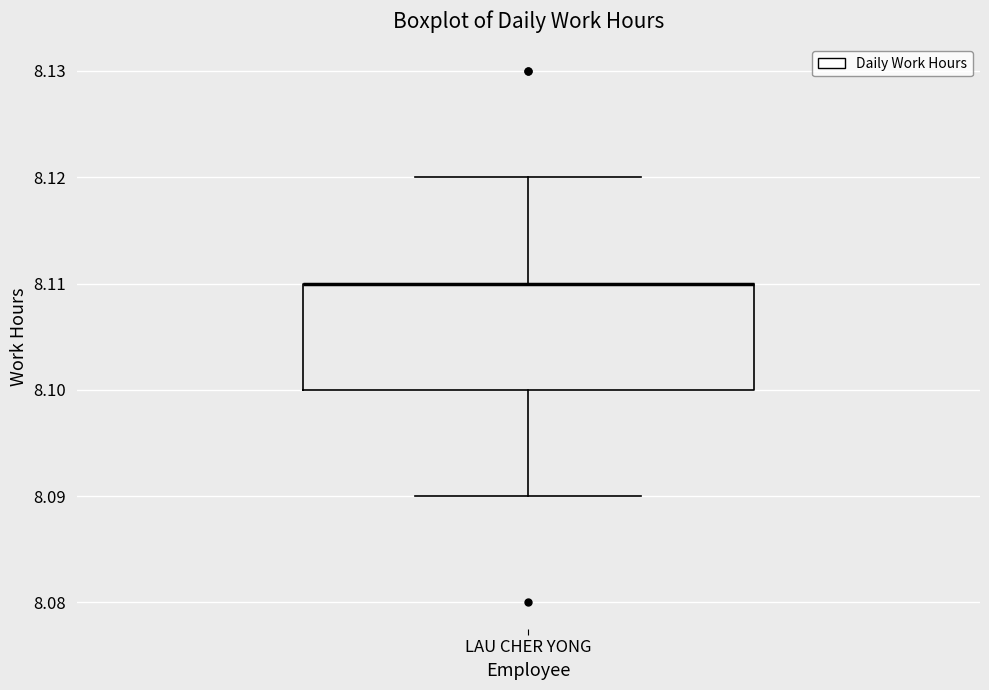

Read this box plot against the y-axis: the position of the median line, the range covered by the box, and the ends of both whiskers. The values are not printed on the chart, so give them approximately, as read against the axis.

median 8.11 (drawn on the box's upper edge), box 8.10 to 8.11, whiskers 8.09 to 8.12